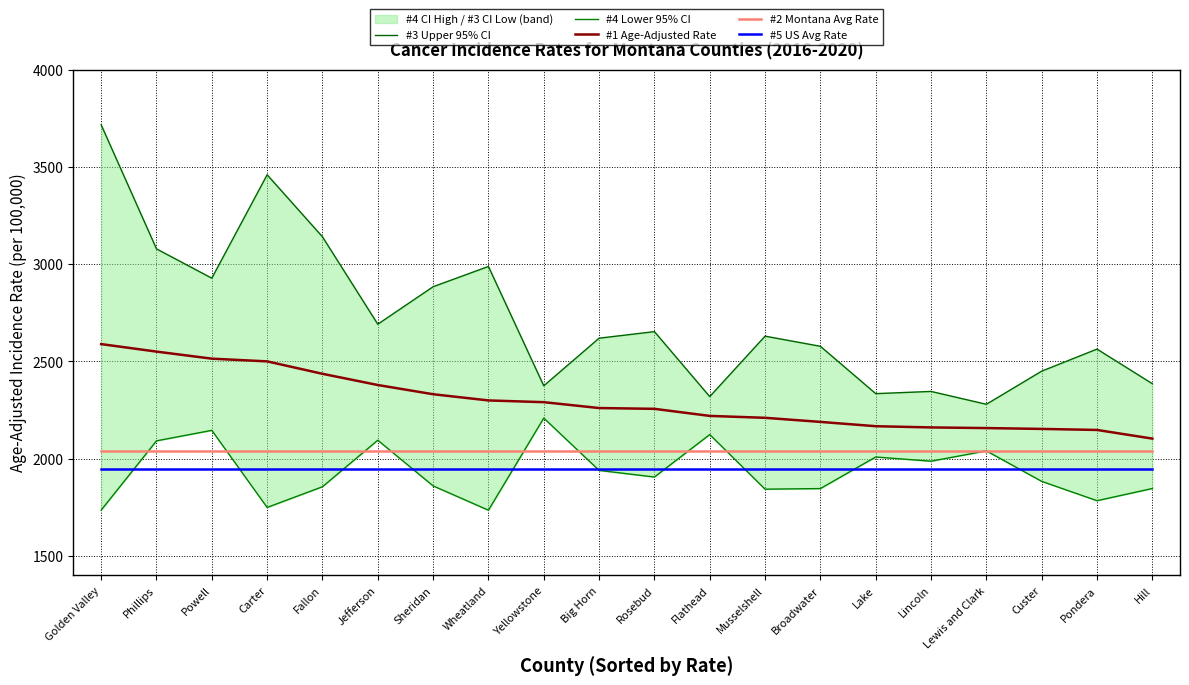

How many categories are shown in the chart?

20